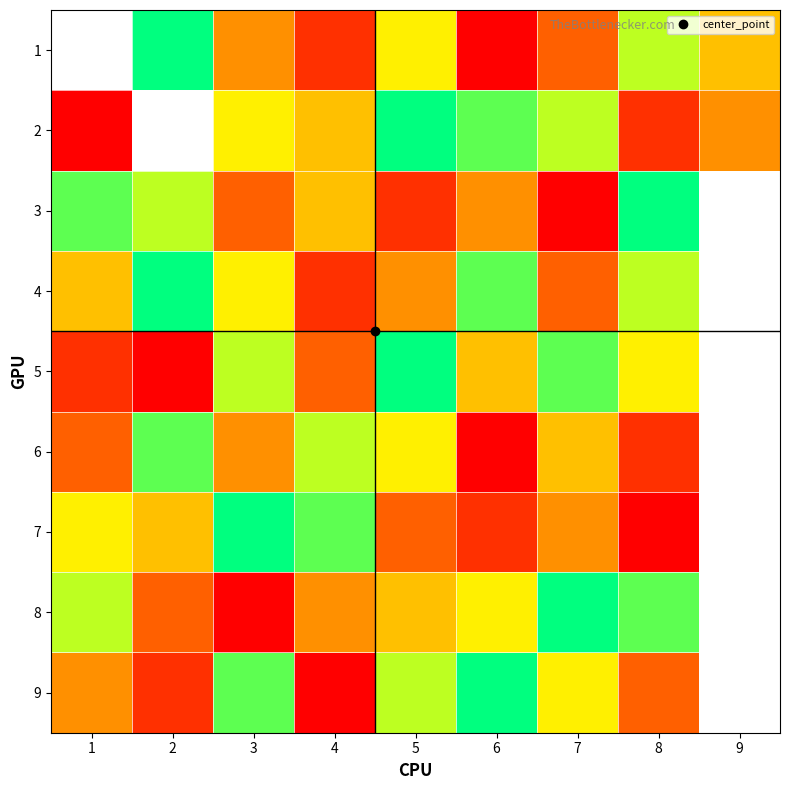

What is the spread (max minus min) of values at 2?

8.0